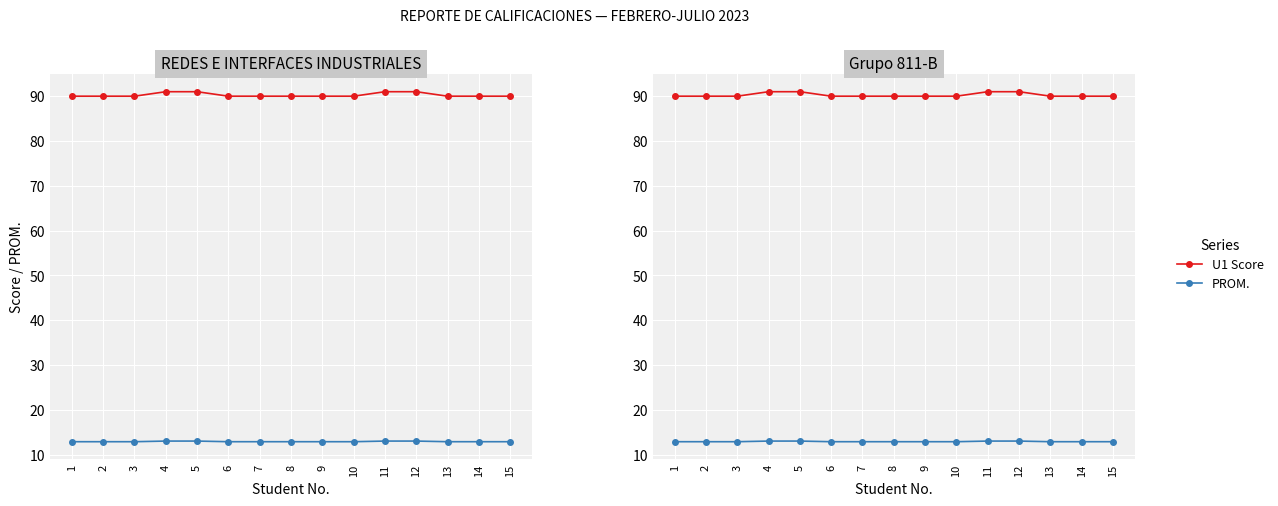

What is the difference between the maximum and minimum values in the PROM. series?

0.1